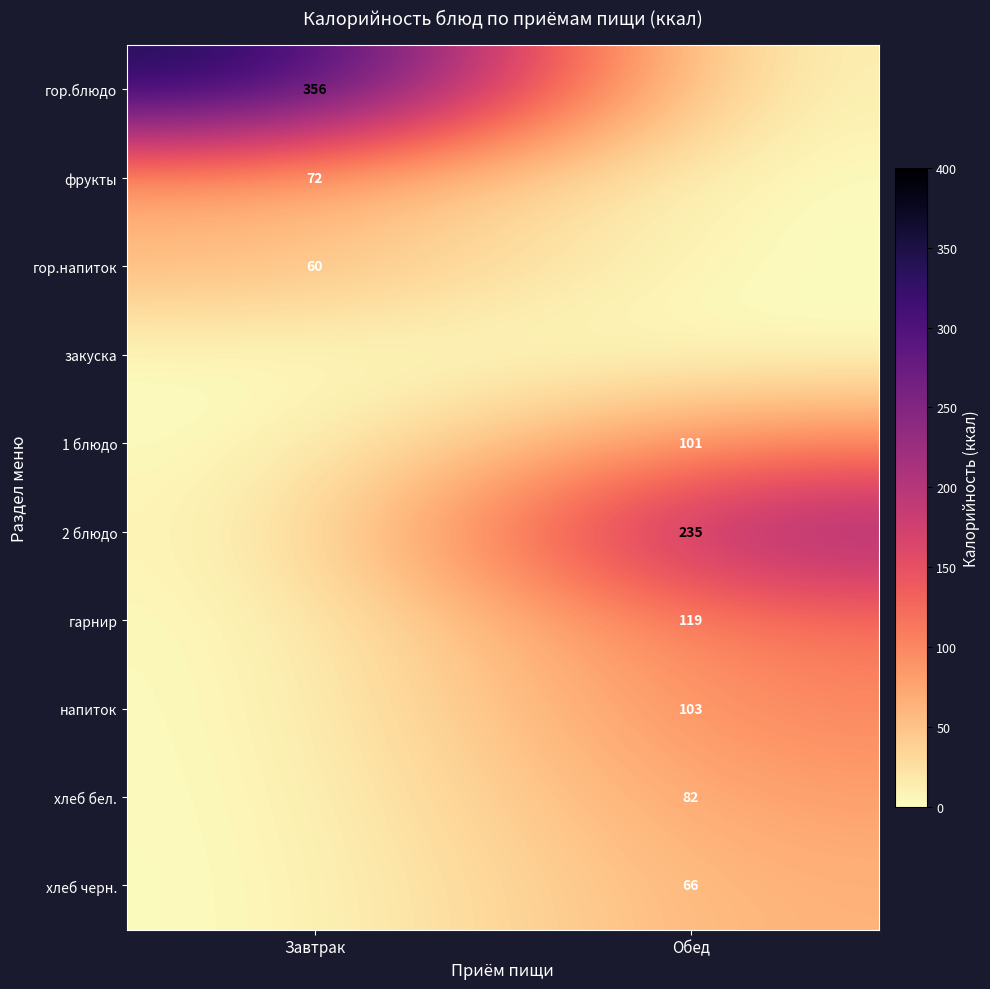

True or false: 2 блюдо has a value of 235 at Обед.

True